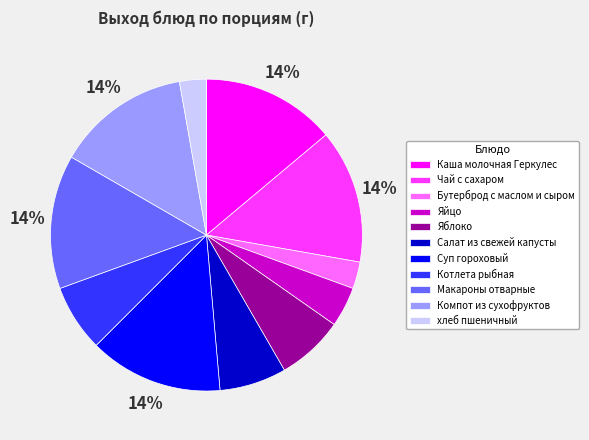

To the nearest percent, what portion does Макароны отварные represent?

14%